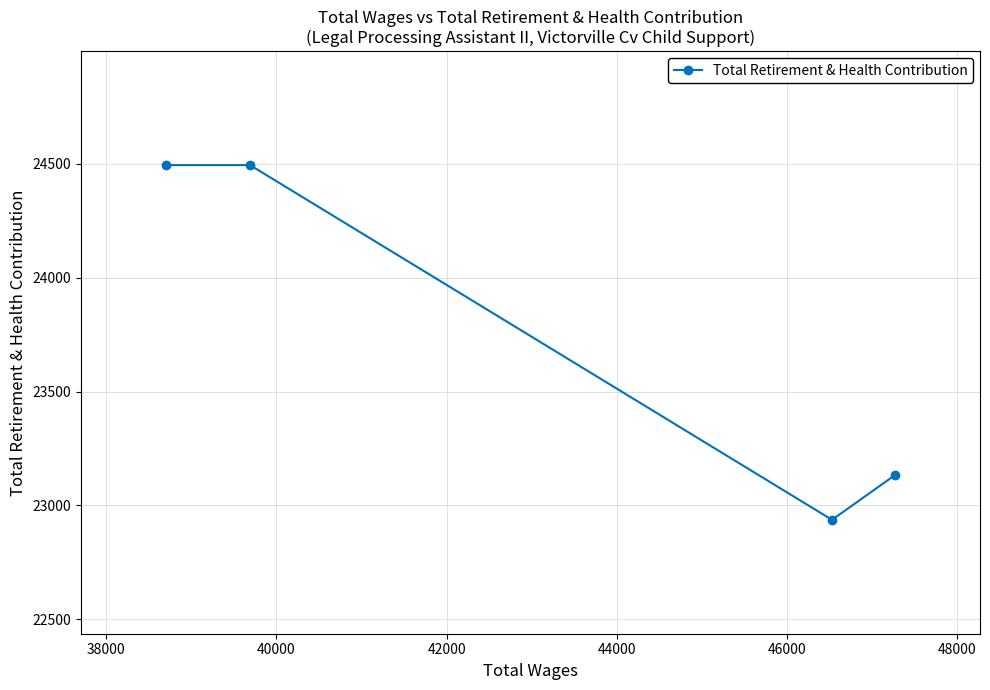

What is the maximum value shown in the chart?

24494